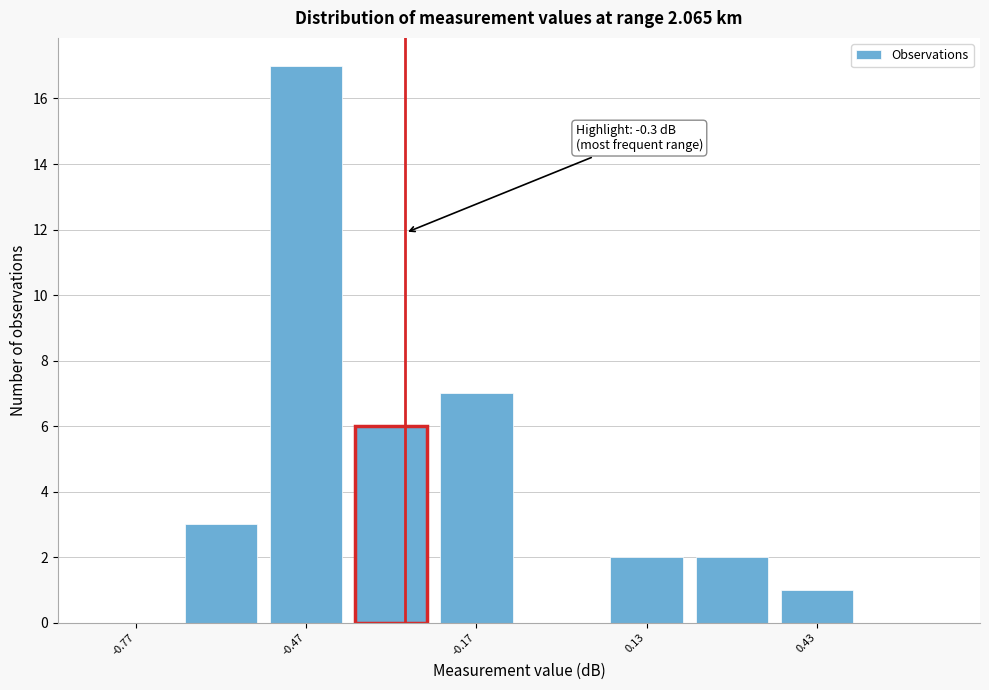

Around what value on the x-axis is the tallest bar? Give the approximate position of its centre, as read against the axis.

-0.45